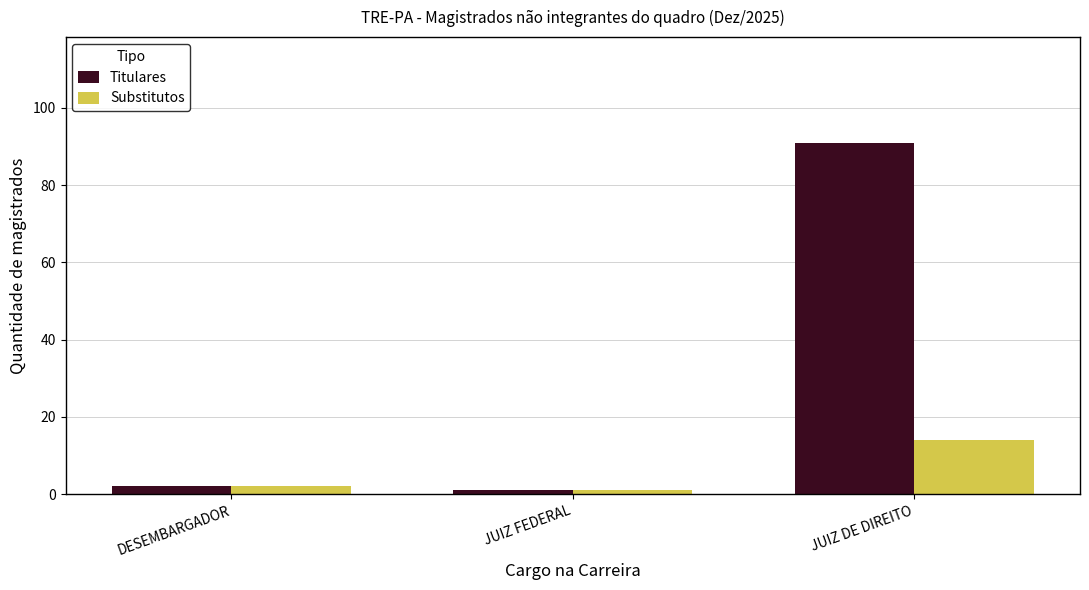

How many groups of bars are there?

3